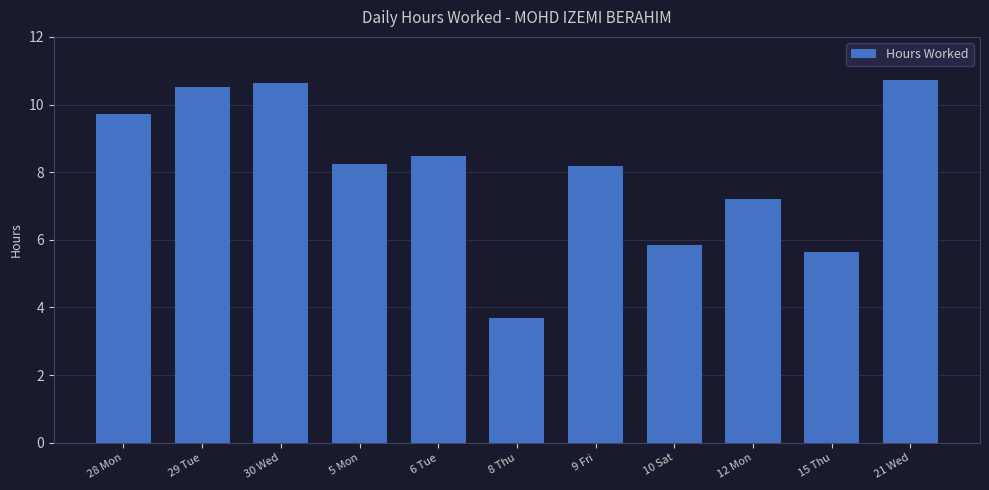

Approximately how many times larger is the value at 15 Thu compared to 6 Tue?

0.7